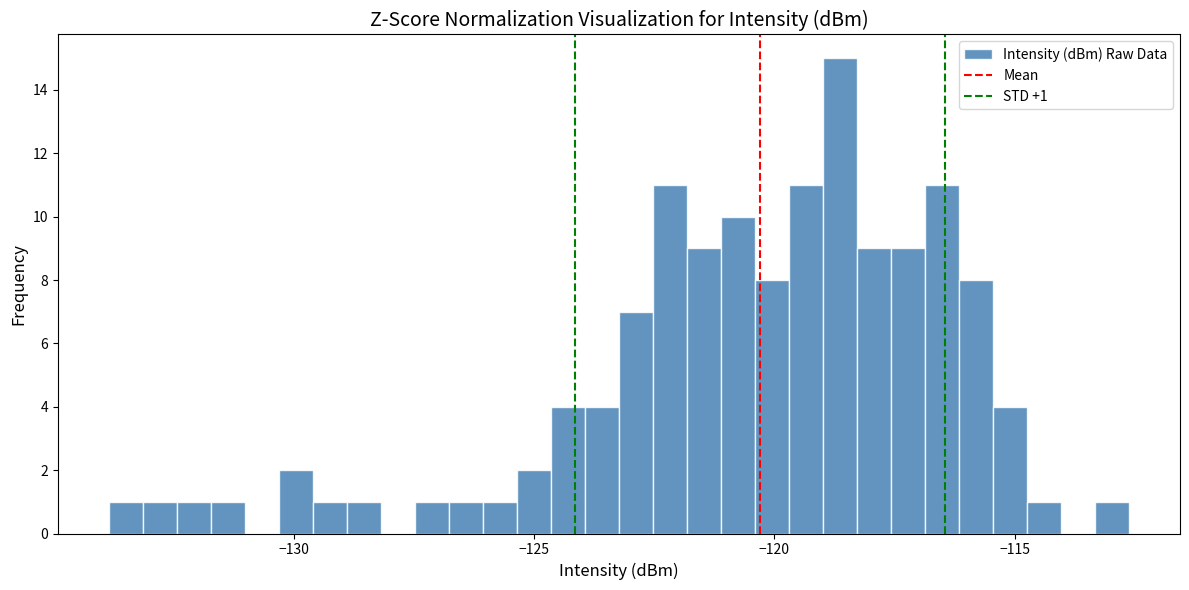

Read against the x-axis, roughly where is the centre of the tallest bar?

-118.5